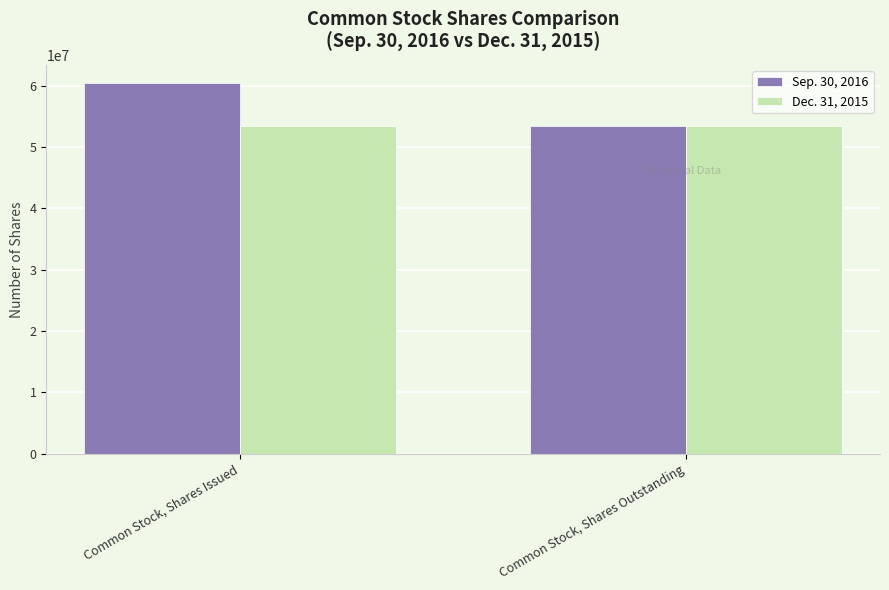

True or false: Sep. 30, 2016 has a value of 85006962 at Common Stock, Shares Issued.

False